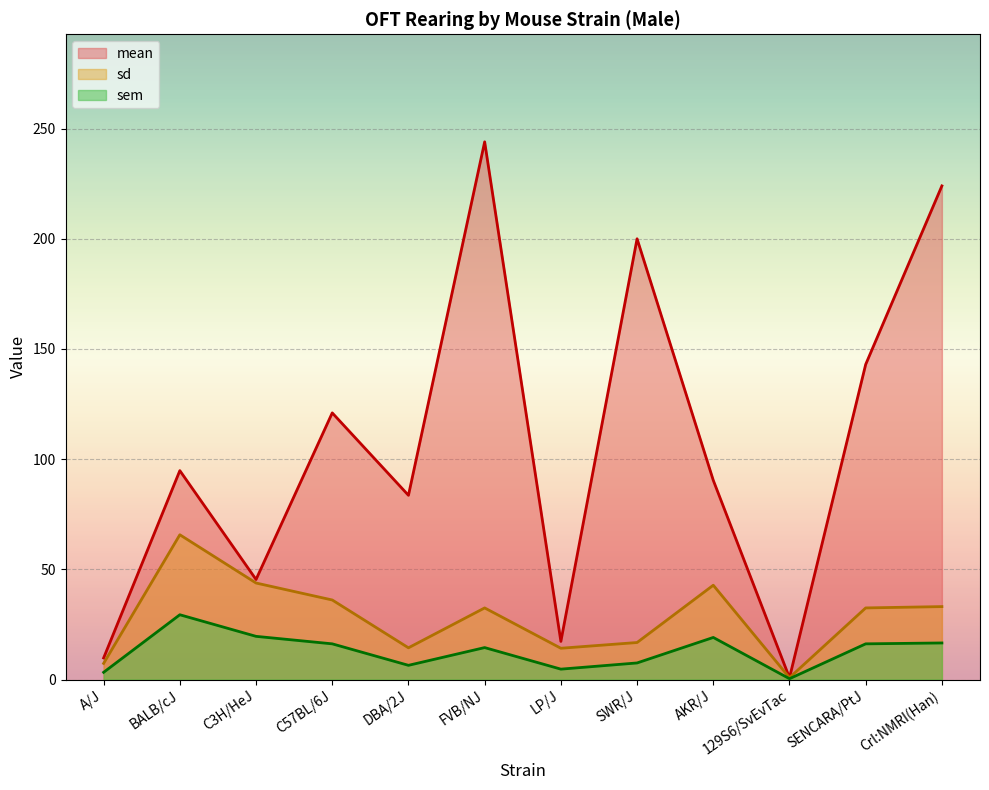

Is the value of mean at A/J greater than the value of sem at BALB/cJ?

No